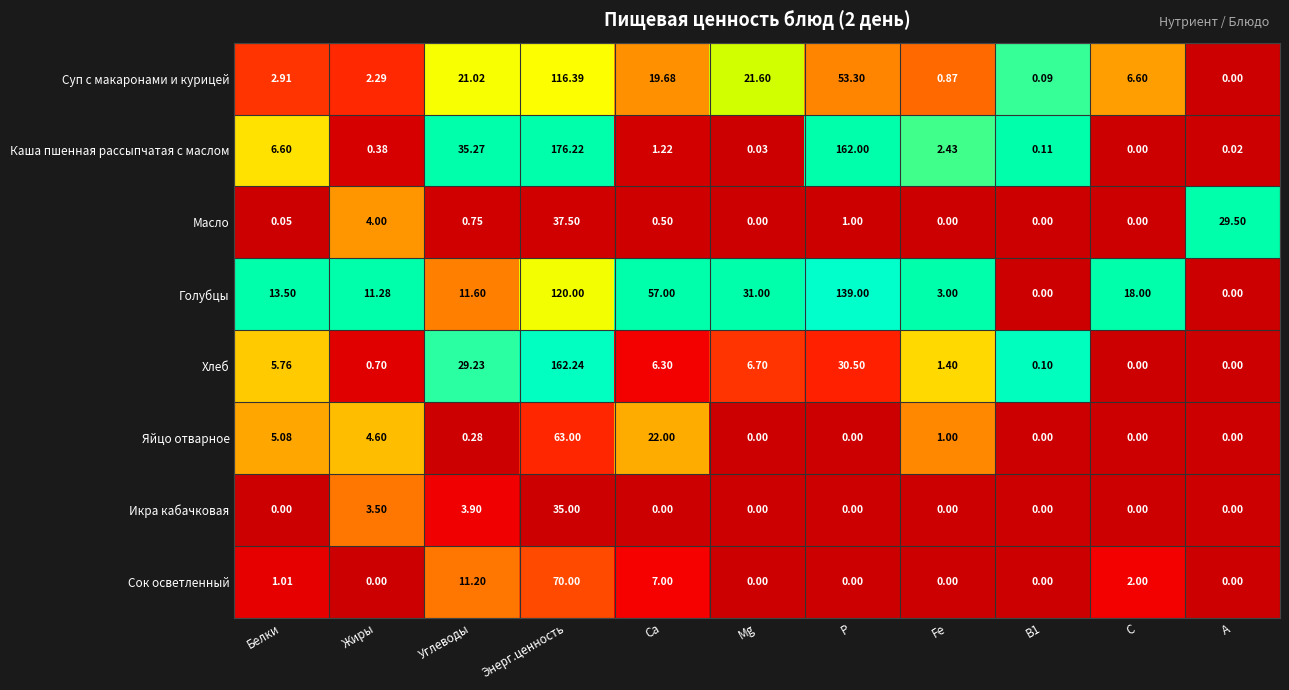

Rank the series at Энерг.ценность from highest to lowest value.

Каша пшенная рассыпчатая с маслом, Хлеб, Голубцы, Суп с макаронами и курицей, Сок осветленный, Яйцо отварное, Масло, Икра кабачковая